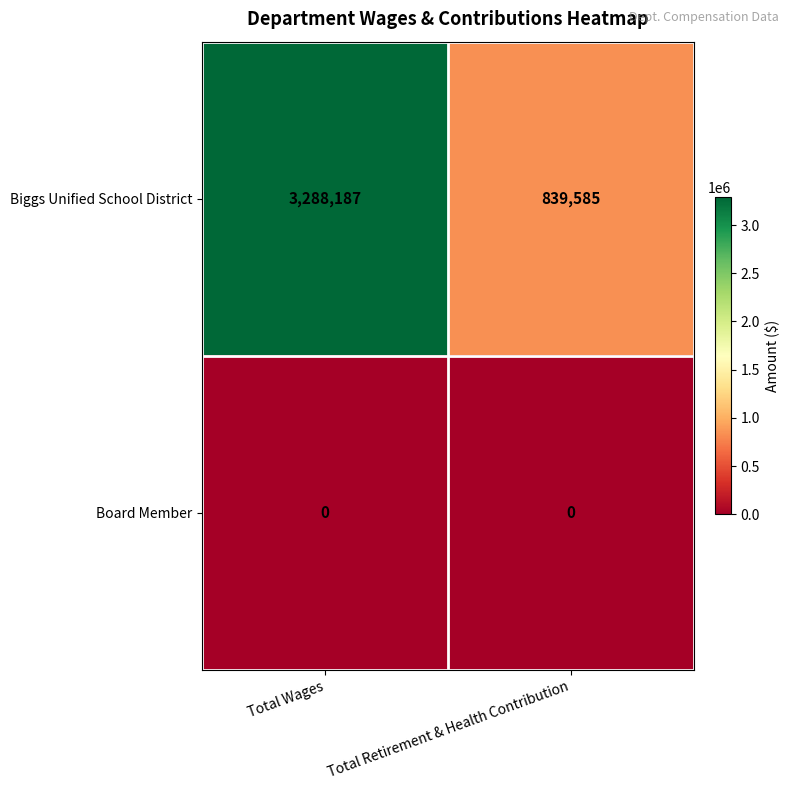

Reading left to right, list all the values displayed in this chart.

Biggs Unified School District: Total Wages=3288187	Total Retirement & Health Contribution=839585
Board Member: Total Wages=0	Total Retirement & Health Contribution=0